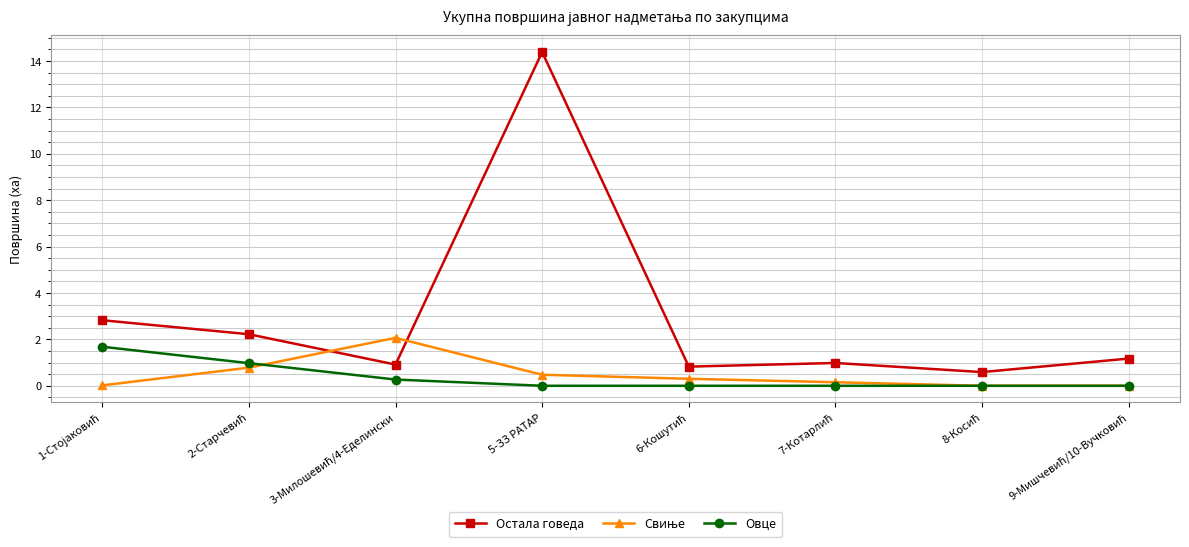

How many lines are shown in the chart?

3